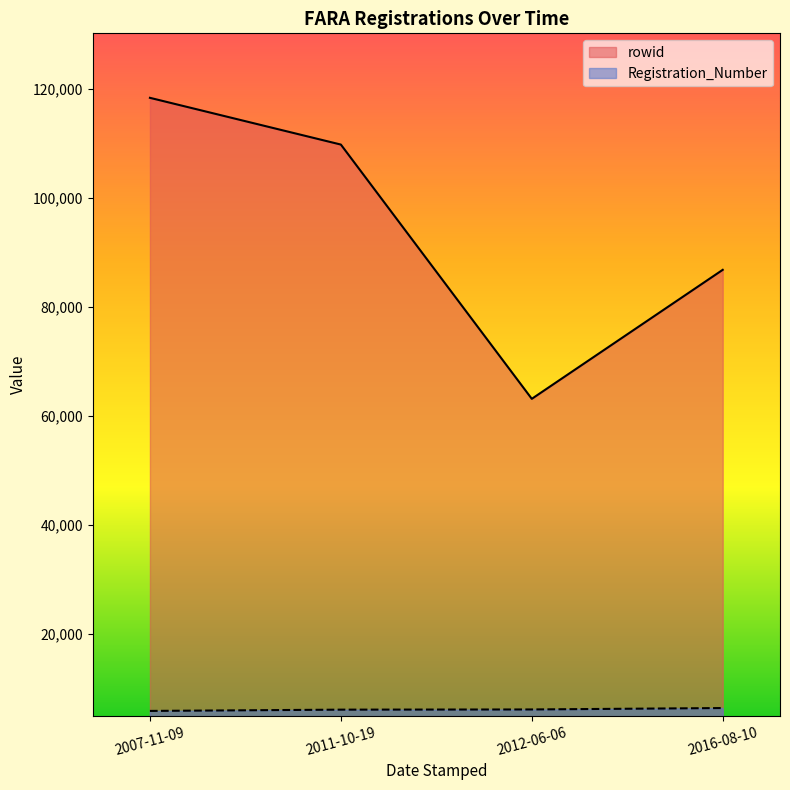

List the series in order of their overall mean, highest first.

rowid, Registration_Number